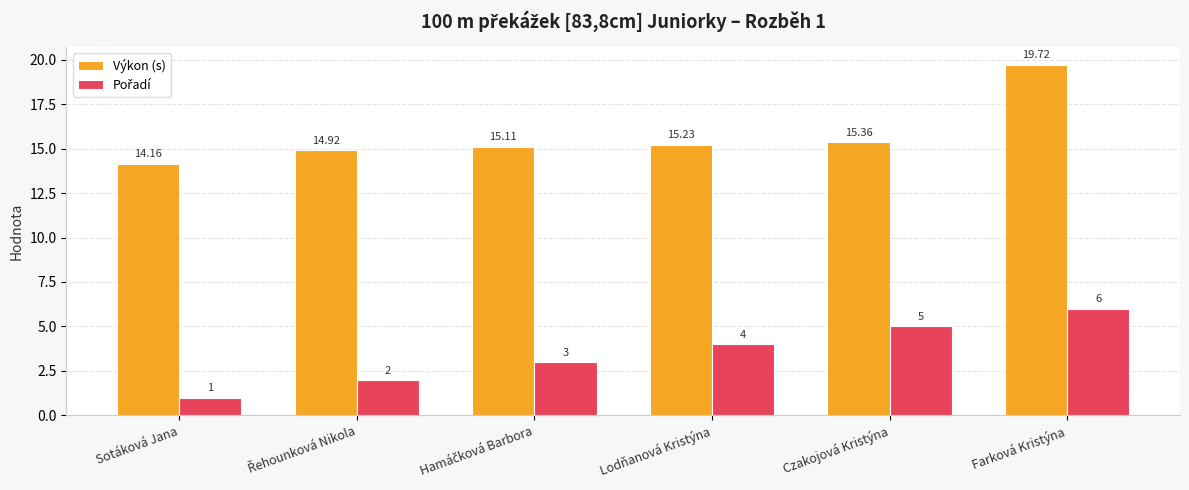

Count the number of categories in the chart.

6